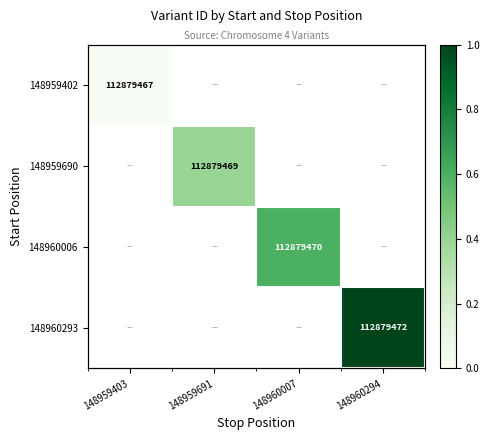

Which label corresponds to the largest value in the chart?

148960294